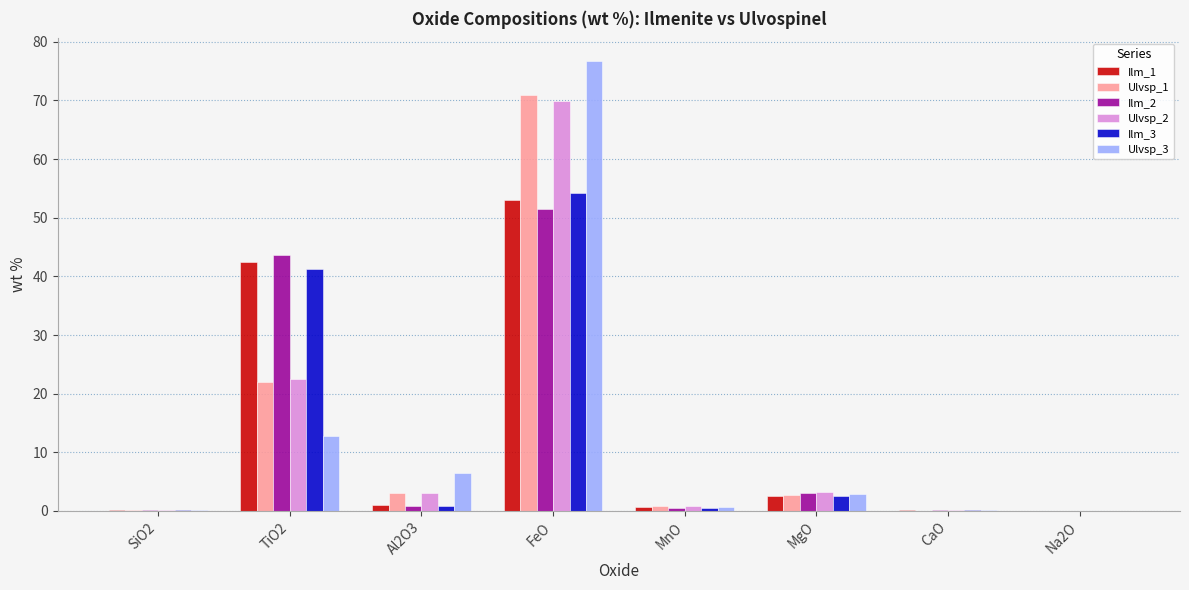

Does the chart contain stacked bars?

No